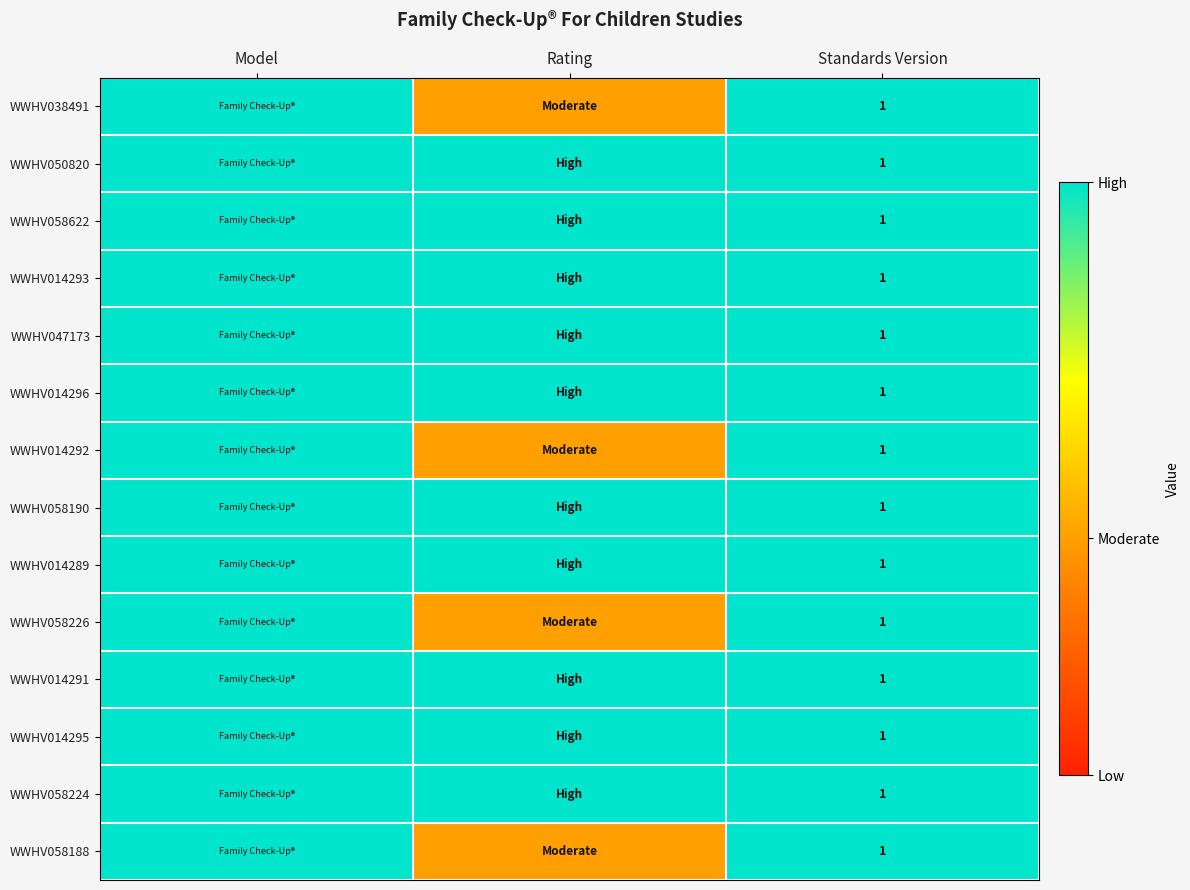

The value of WWHV058188 at Standards Version is 1.8. True or false?

False